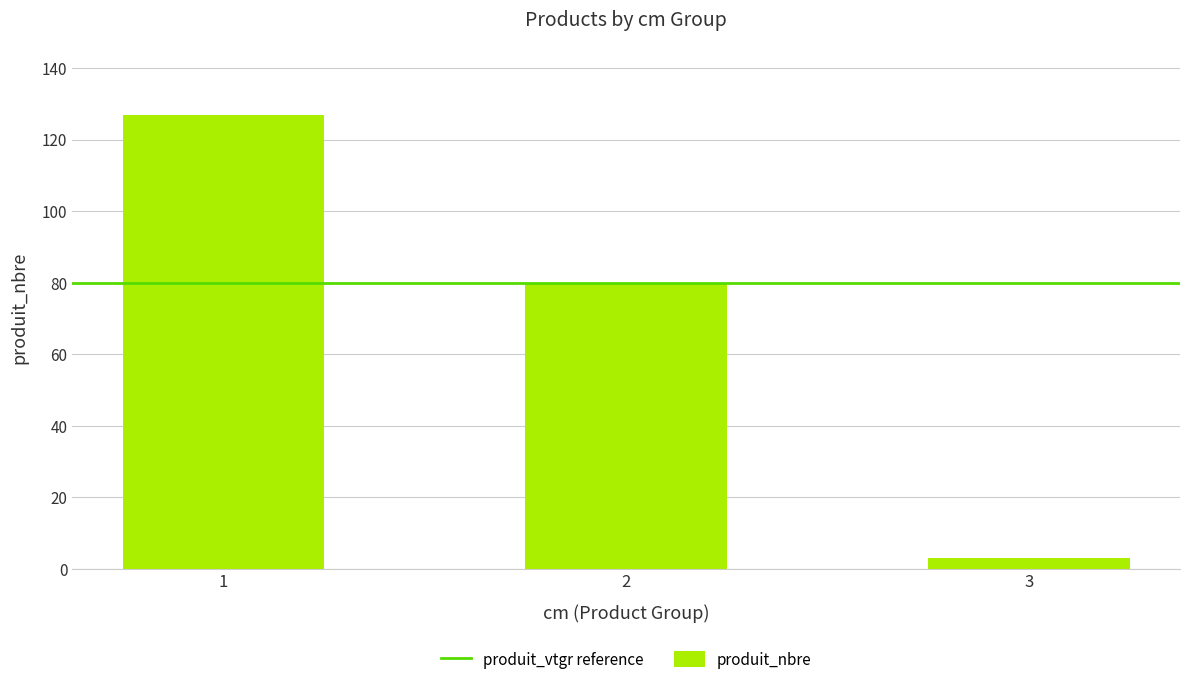

List the labels in order of value, largest first.

1, 2, 3